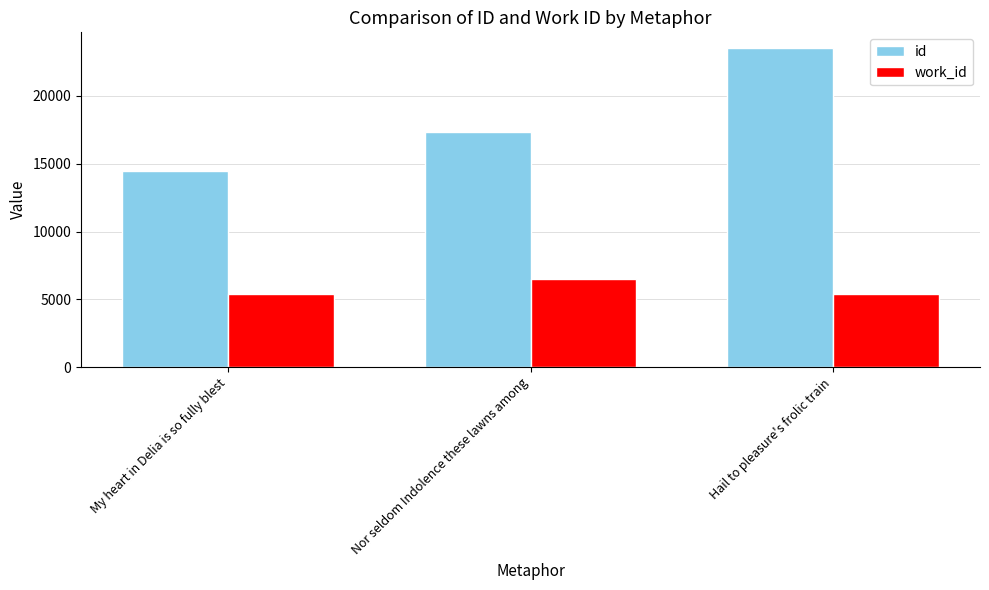

What is the difference between the id values at Nor seldom Indolence these lawns among and Hail to pleasure's frolic train?

6191